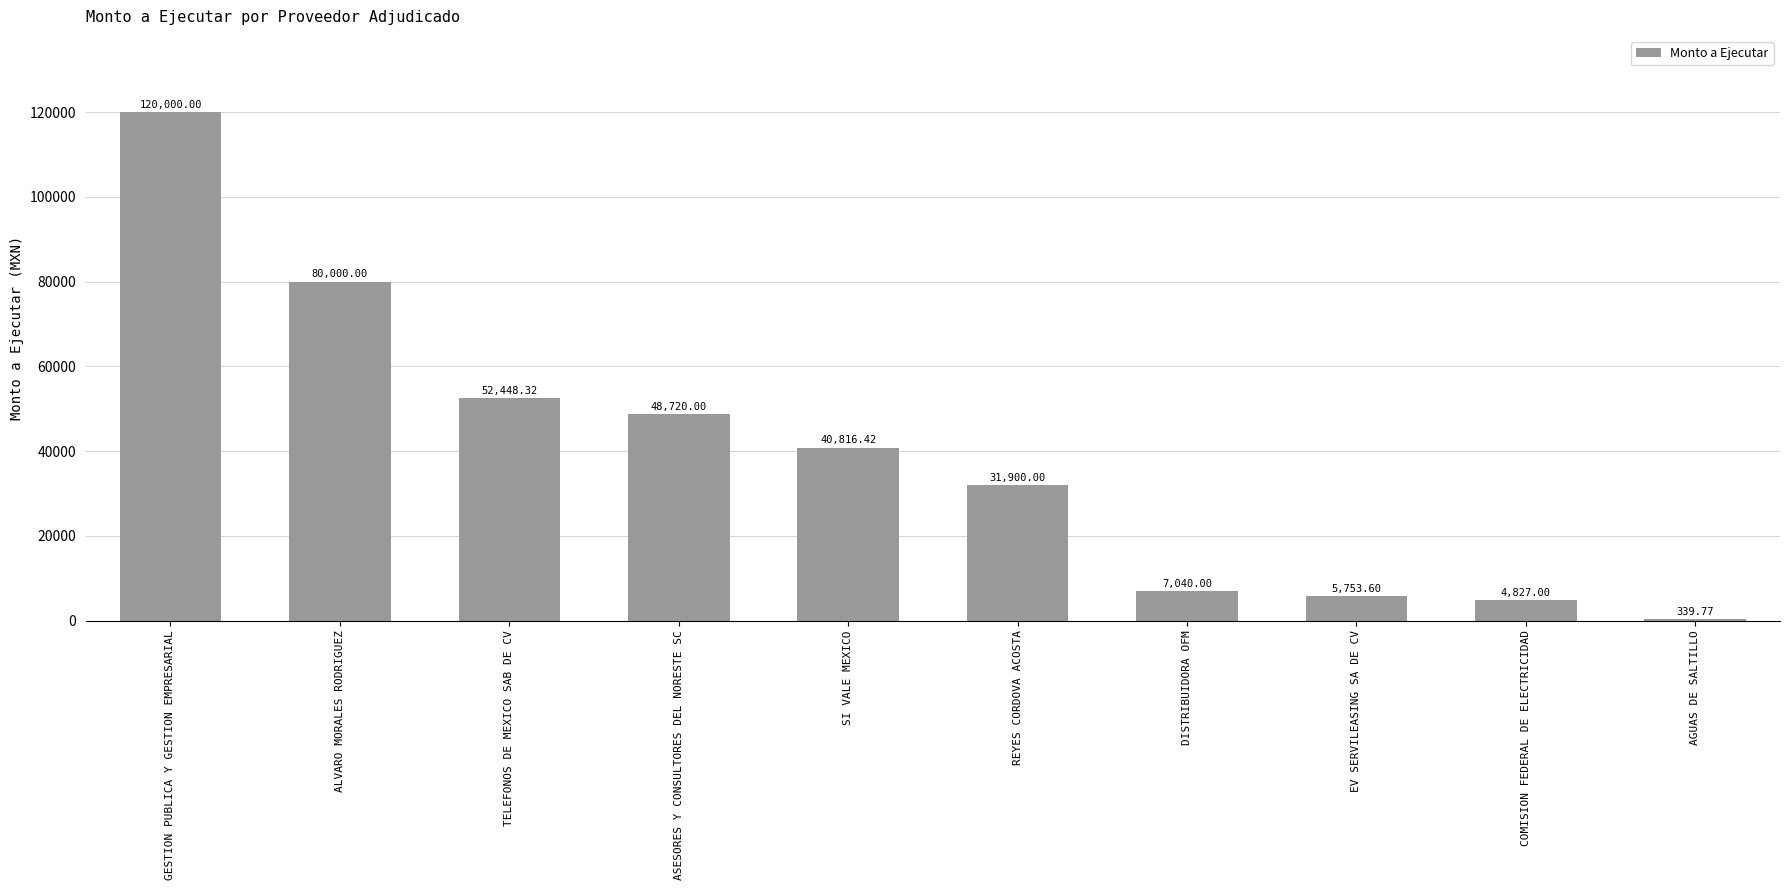

Are the bars grouped side by side (vs. stacked)?

No